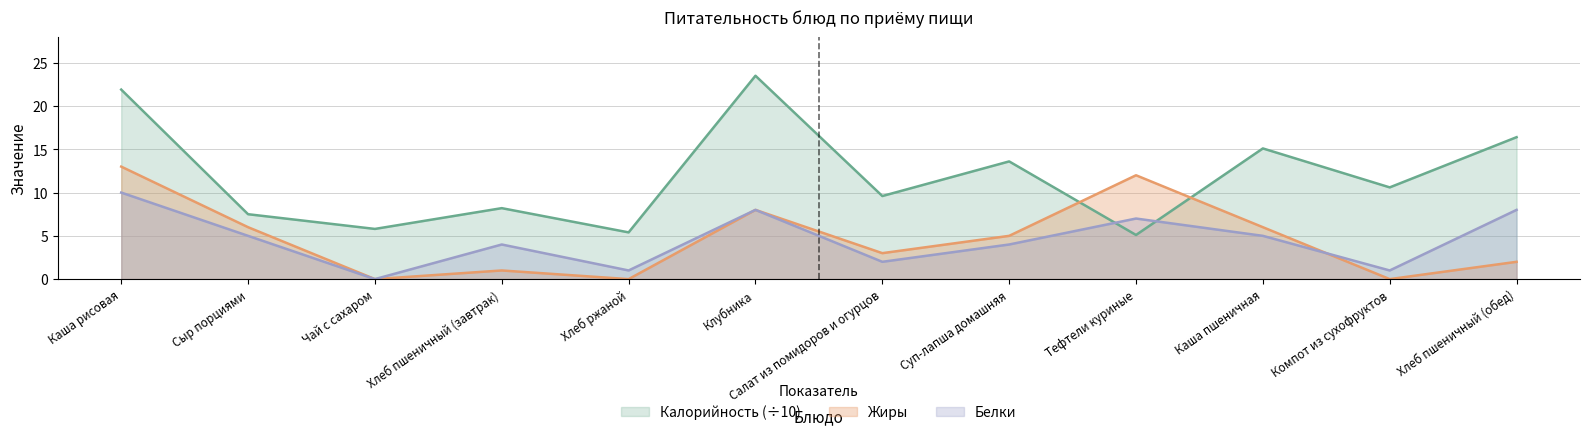

Rank the series at Хлеб пшеничный (обед) from lowest to highest value.

Жиры, Белки, Калорийность (÷10)